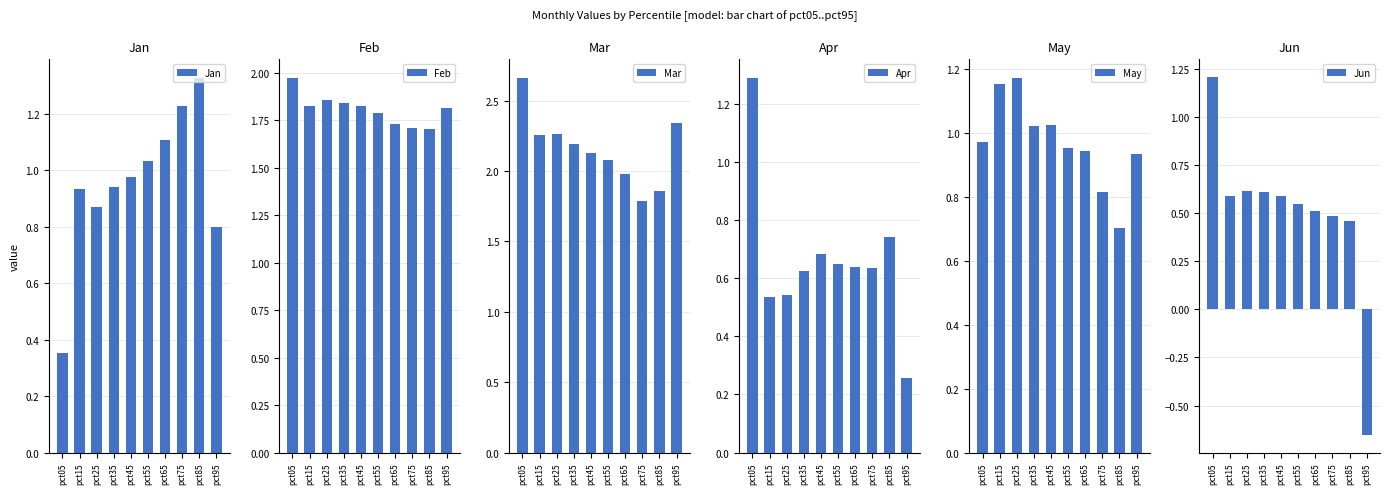

At pct95, list the series in order from smallest to largest.

Jun, Apr, Jan, May, Feb, Mar